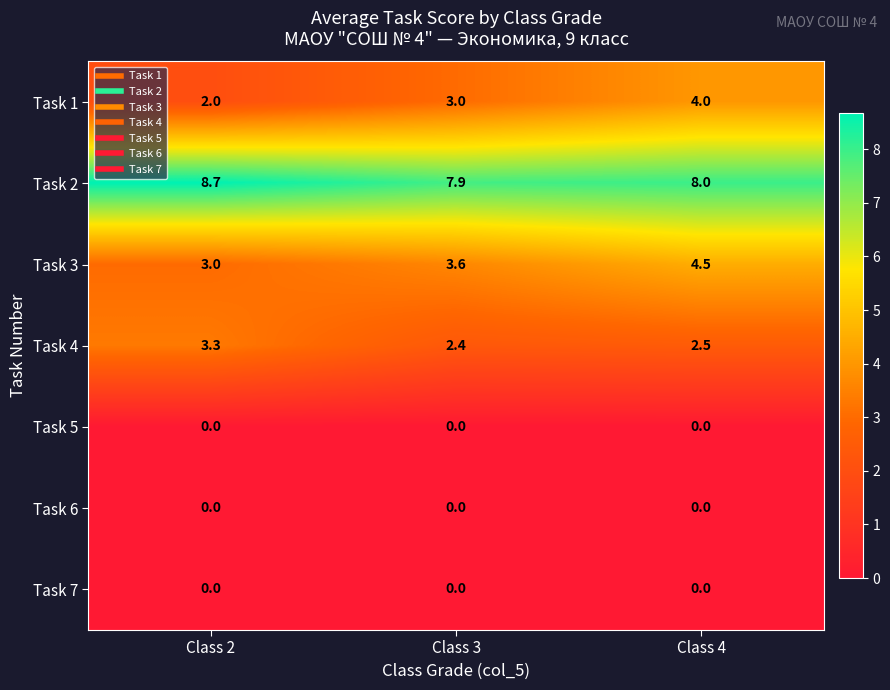

What is the sum of the Task 1 values at Class 3 and Class 4?

7.0